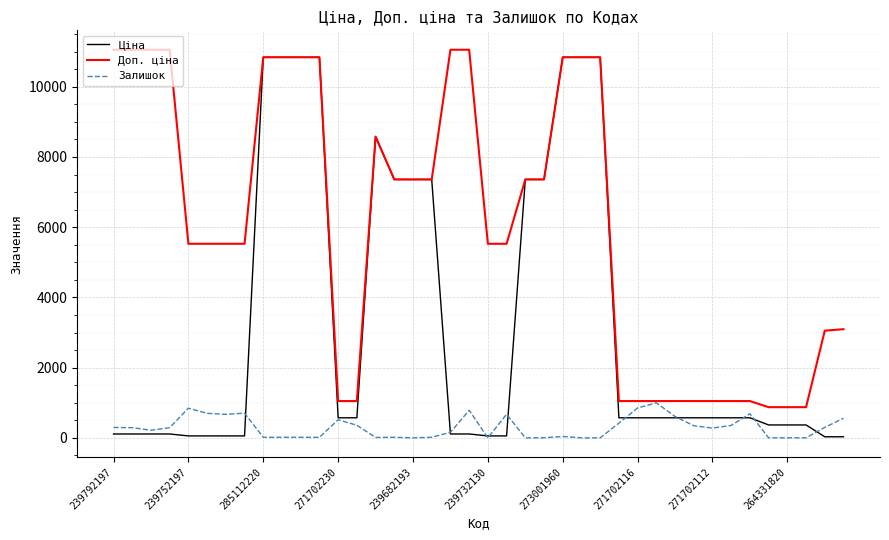

Which series has the largest total across all categories?

Доп. ціна